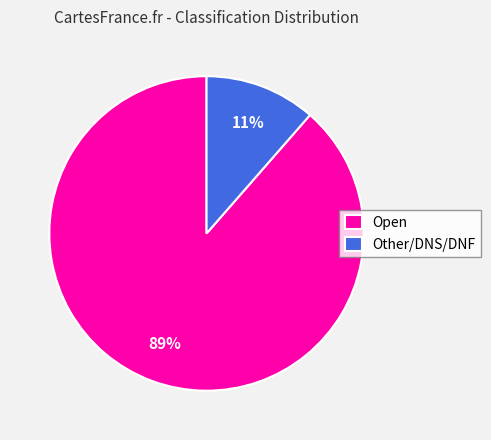

Rank the categories by value from lowest to highest.

Other/DNS/DNF, Open